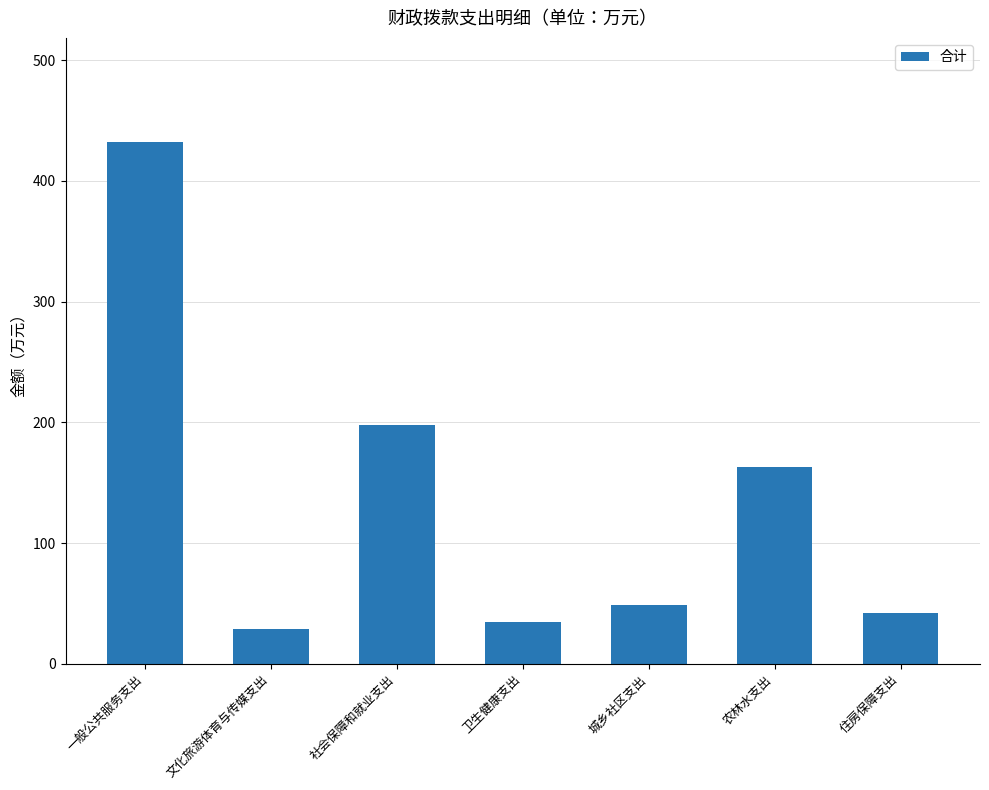

What is the smallest value displayed?

28.6